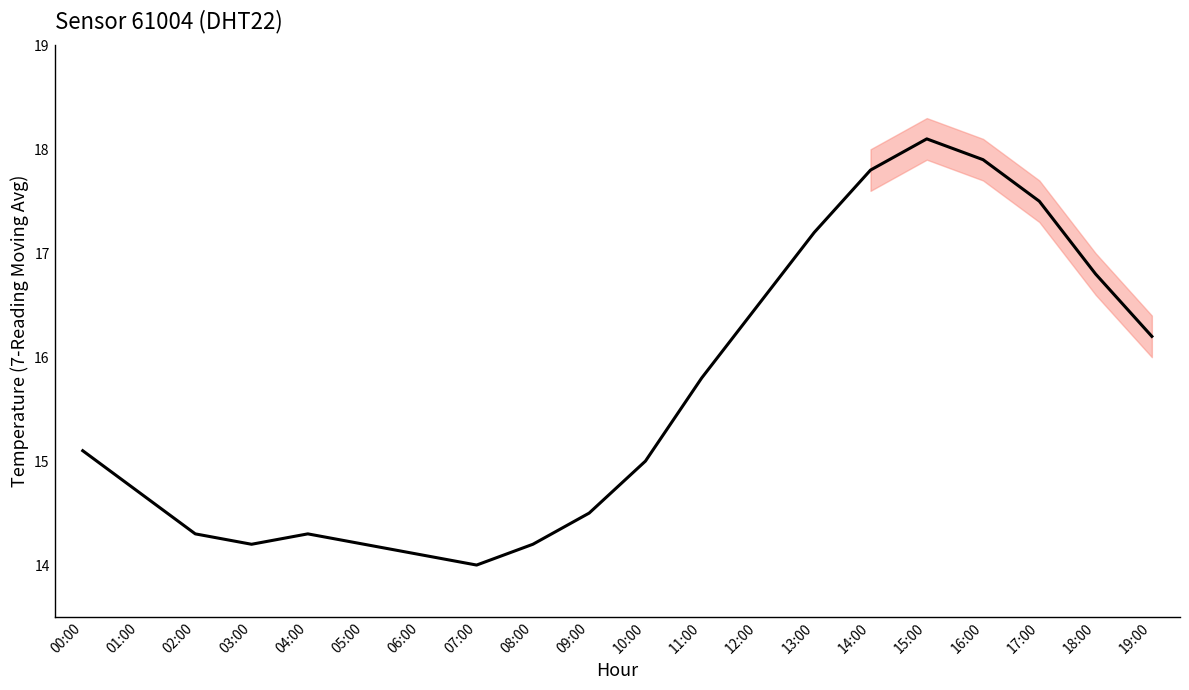

How many points are higher than both their immediate neighbors (excluding endpoints)?

2